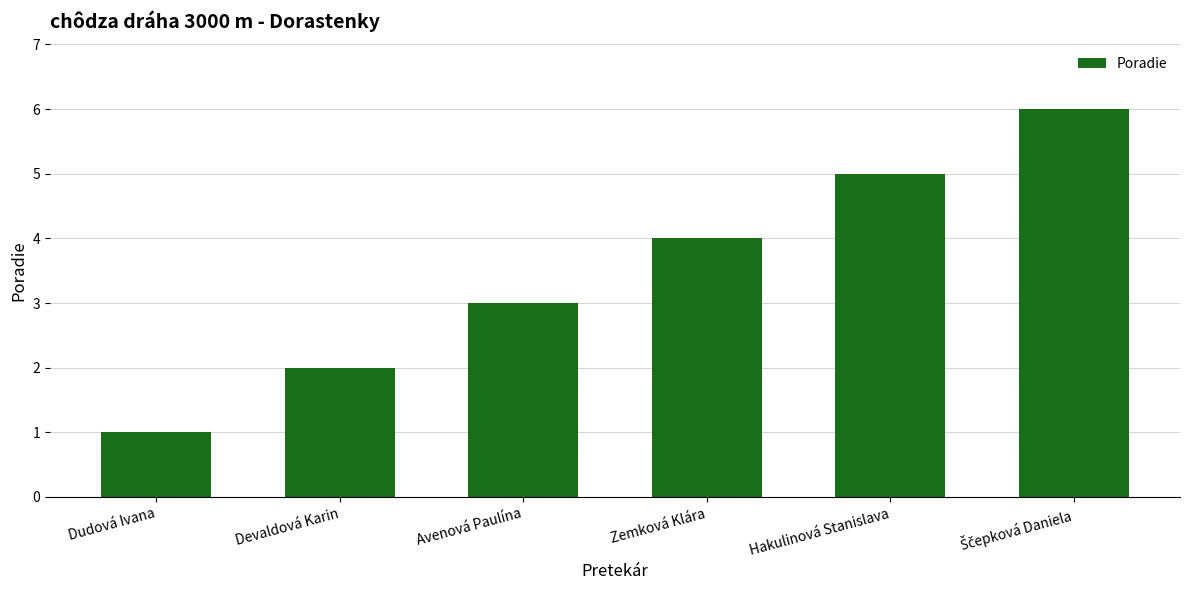

What is the maximum value shown in the chart?

6